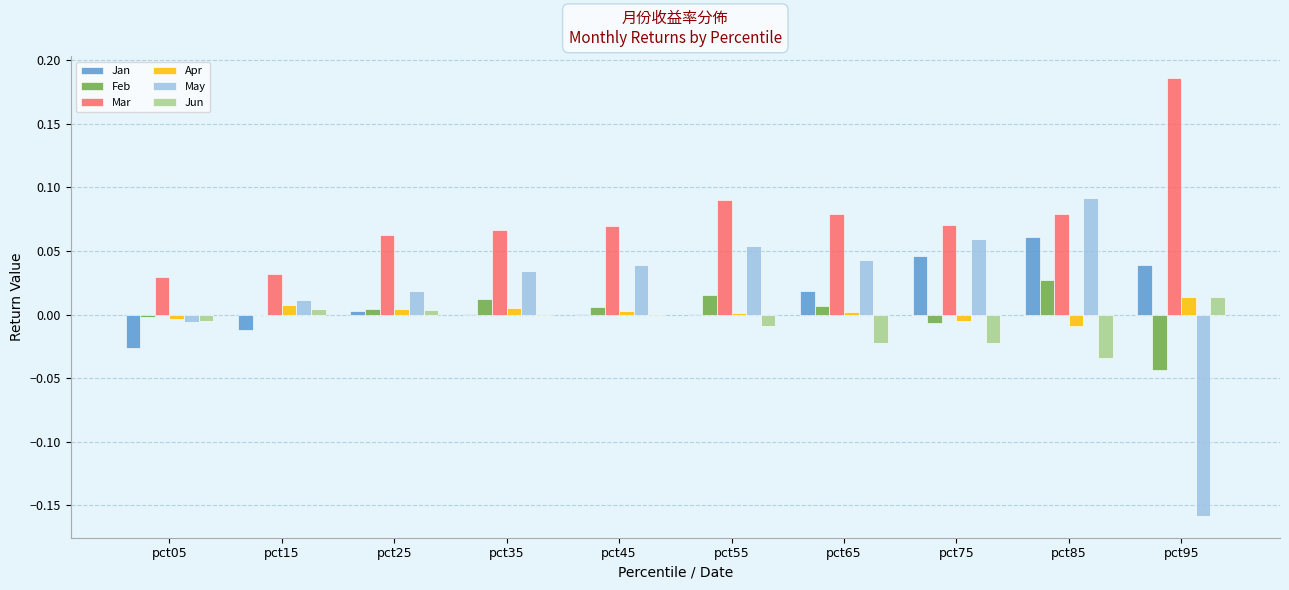

At which category is the sum across all series the highest?

pct85